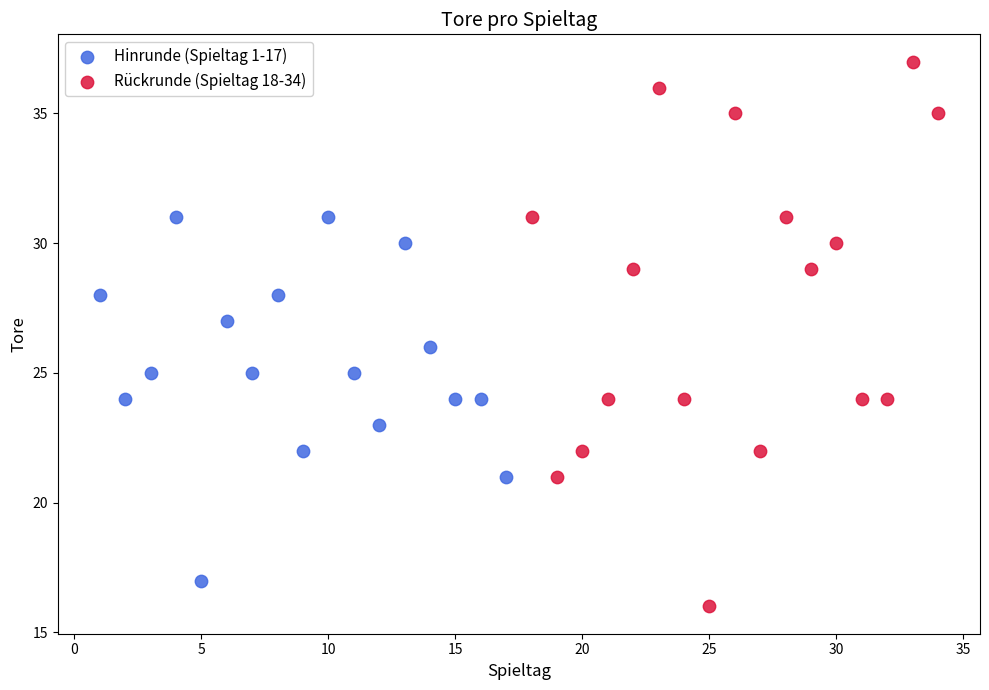

Which series reaches the maximum Y coordinate?

Rückrunde (Spieltag 18-34)